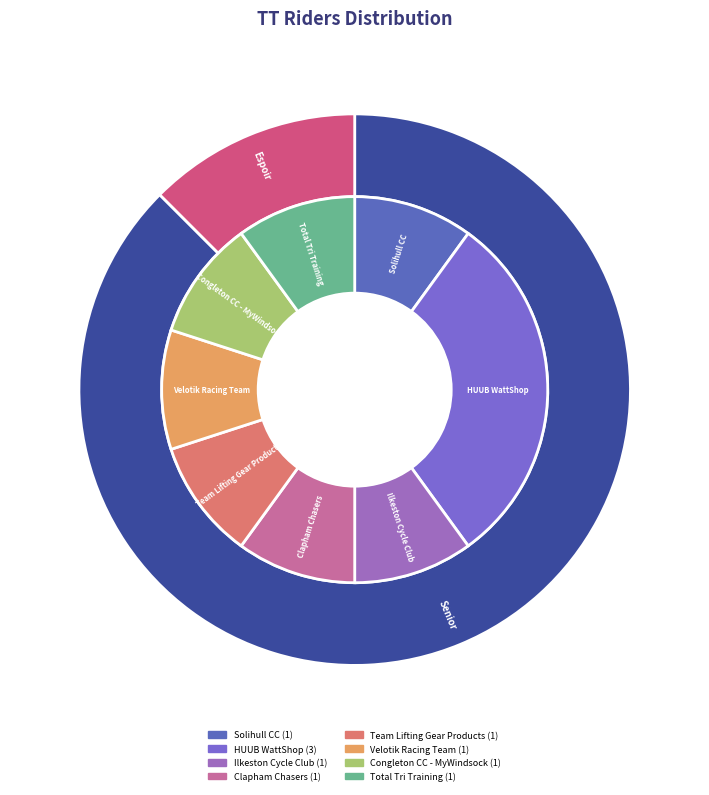

To the nearest percent, what is the difference between the largest and smallest slice percentages?

20%